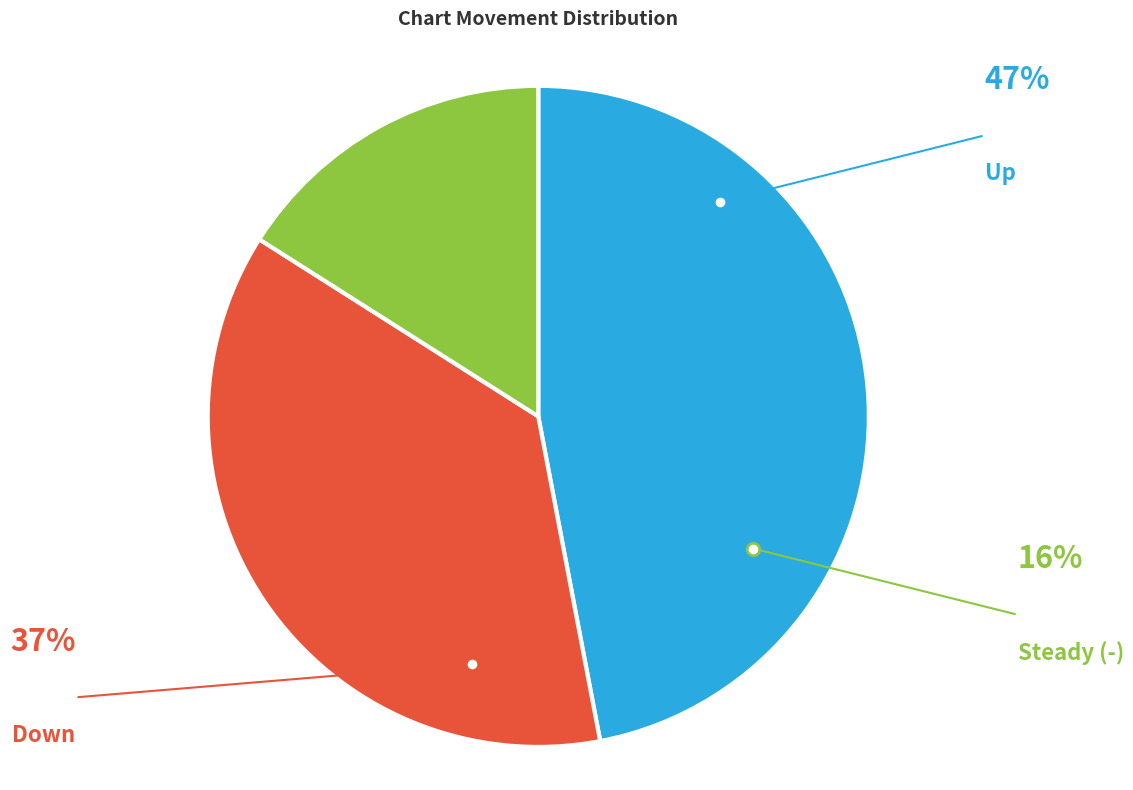

How many slices are in this pie chart?

3